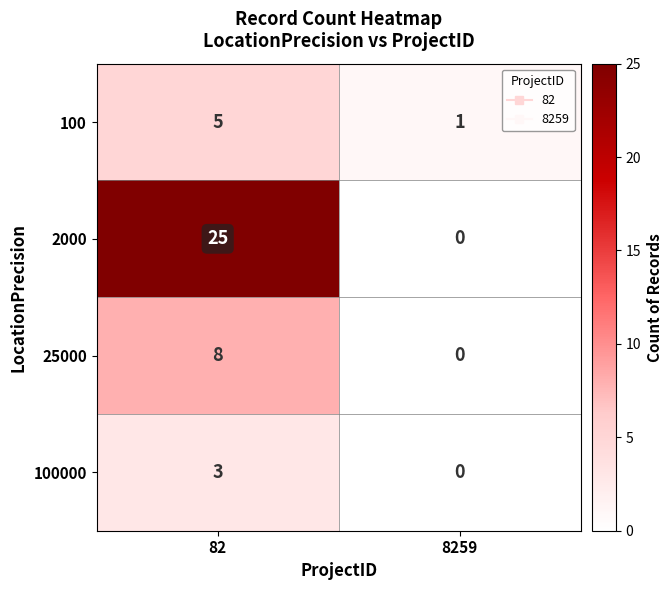

What is the total value across all series at 82?

41